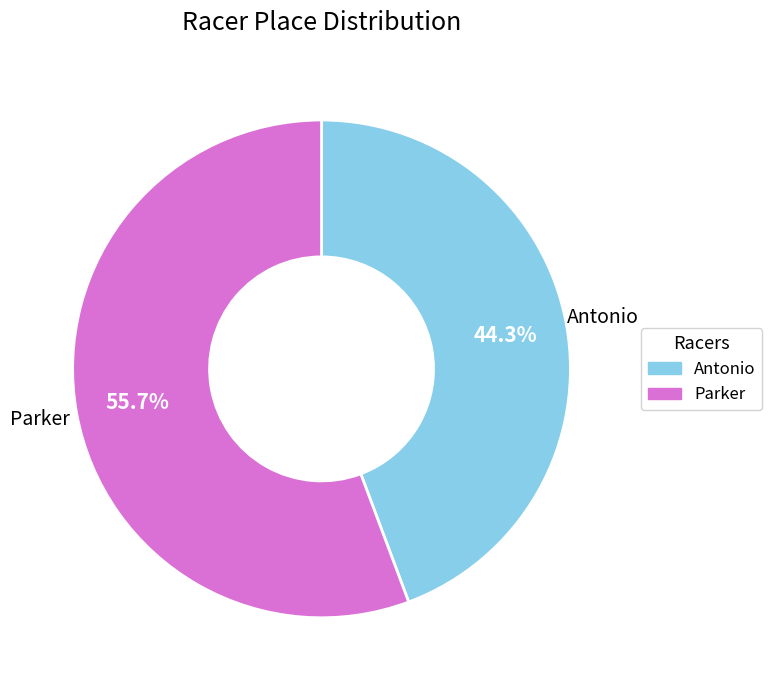

Do Parker and Antonio together represent more than half of the pie?

Yes